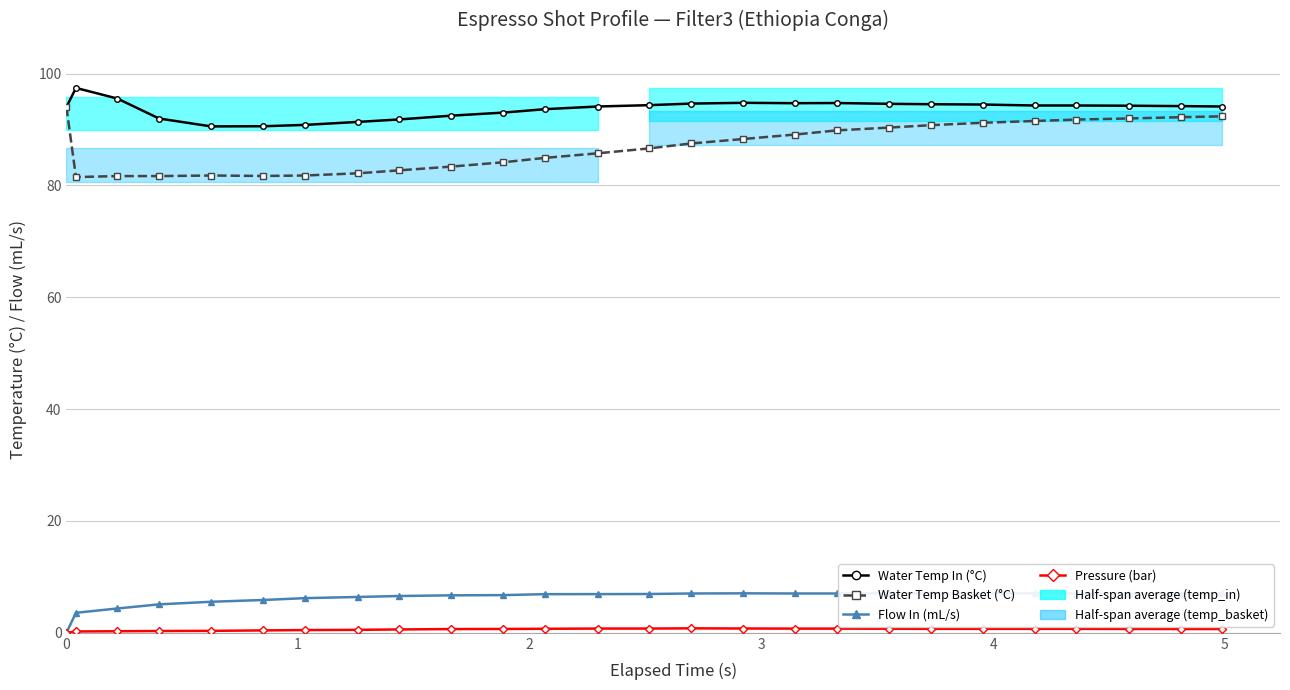

True or false: Pressure (bar) and Flow In (mL/s) intersect in this chart.

False